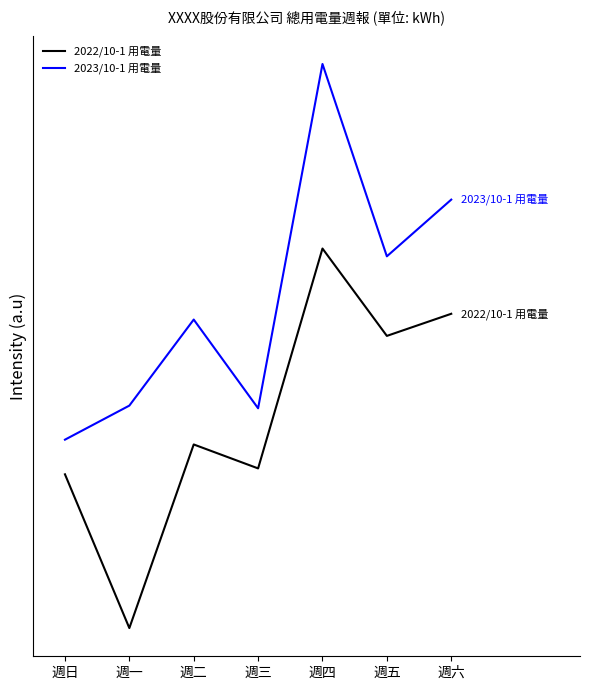

Does the chart display data point markers on the line(s)?

No